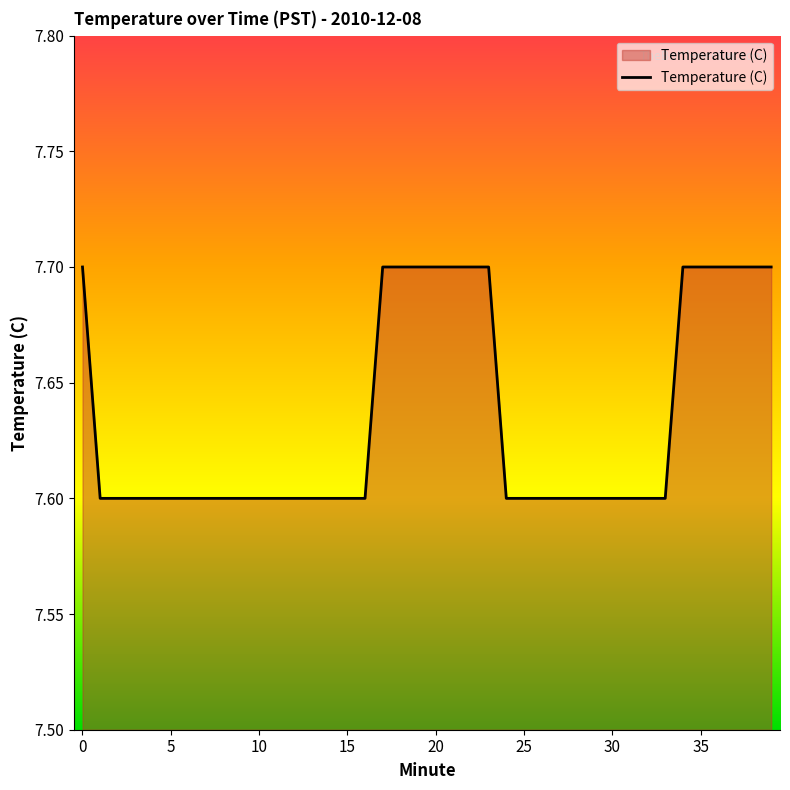

What is the greatest value displayed?

7.7